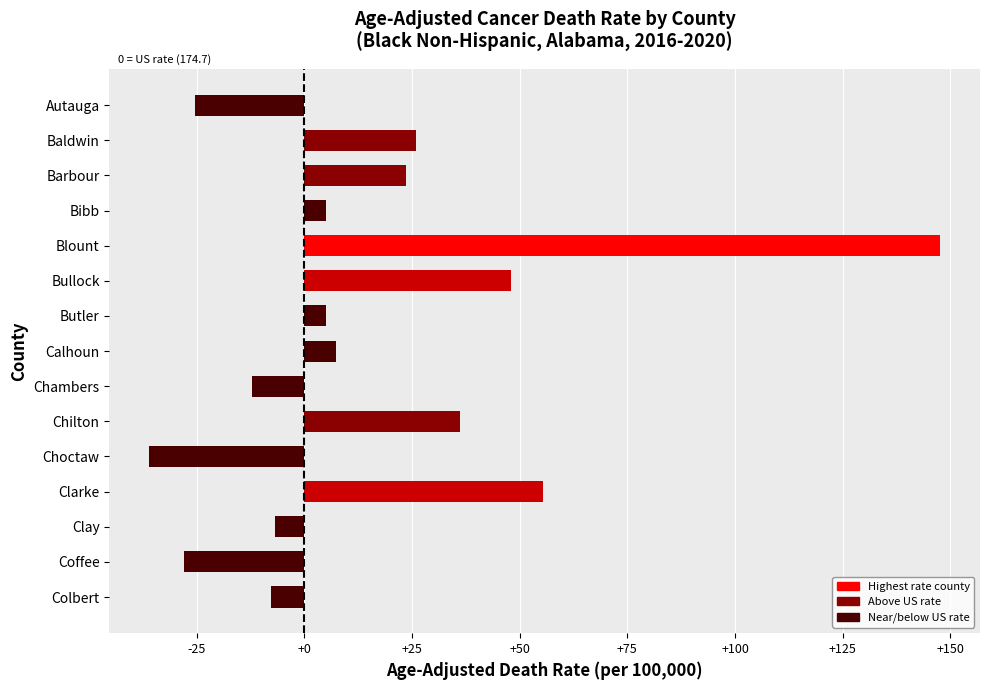

Which has a higher value, Bibb or Blount?

Blount